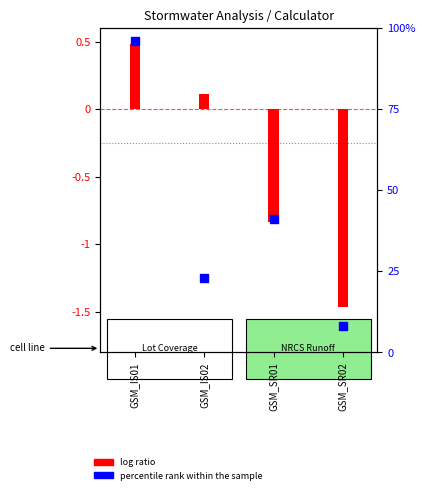

What is the ratio of the value at GSM_IS01 to the value at GSM_IS02?

4.2